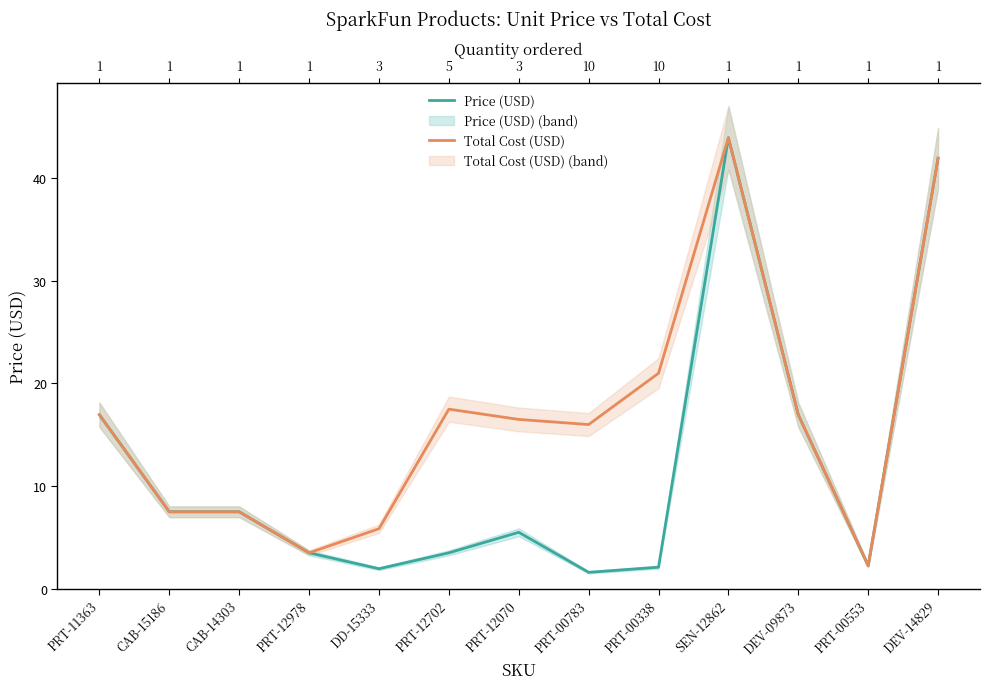

How many values in the Total Cost (USD) series are below 16?

5